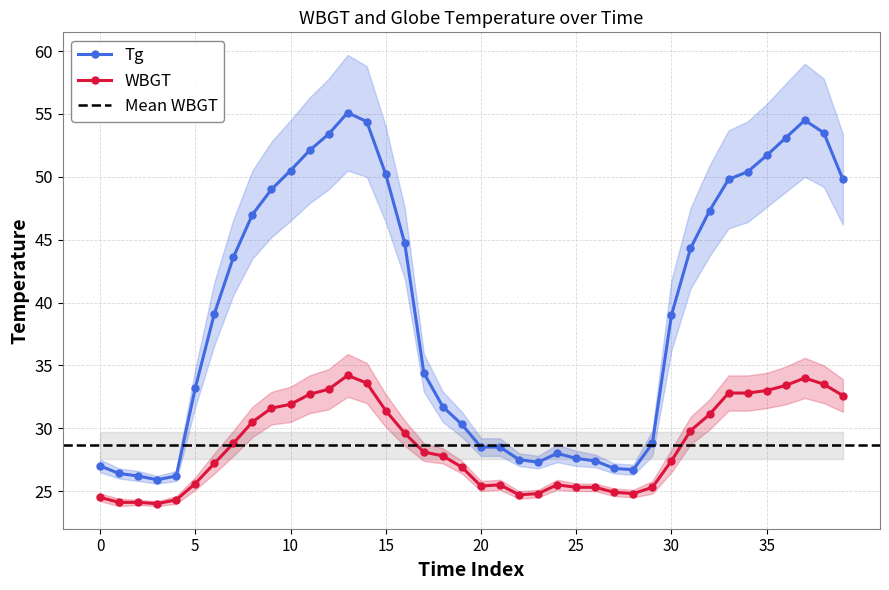

What is the minimum value for WBGT?

24.0